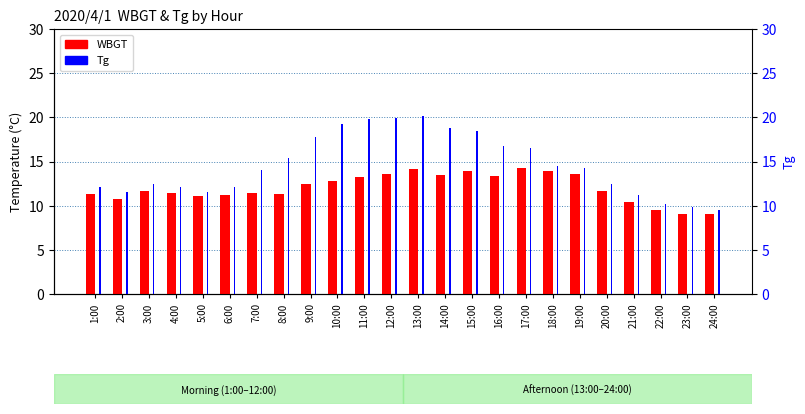

Between 5:00 and 19:00, which is larger?

19:00